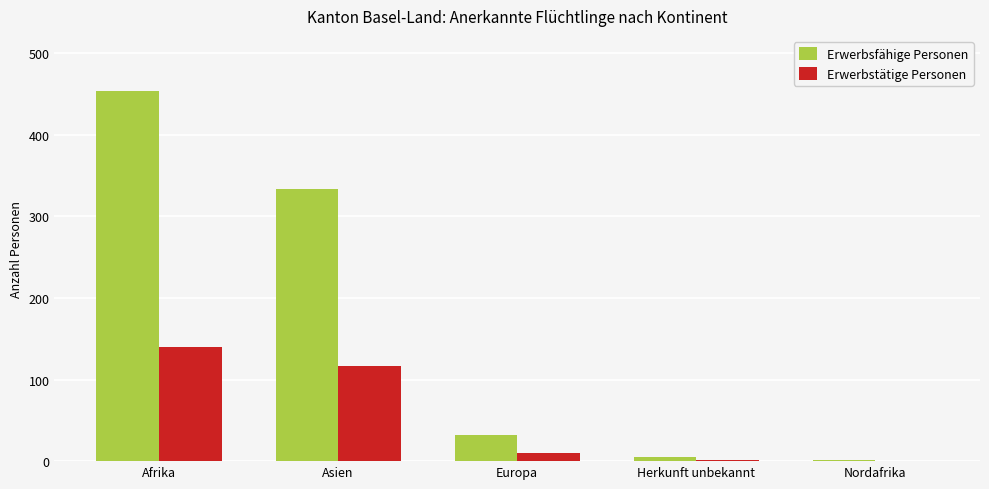

Which category has the highest value in the Erwerbsfähige Personen series?

Afrika